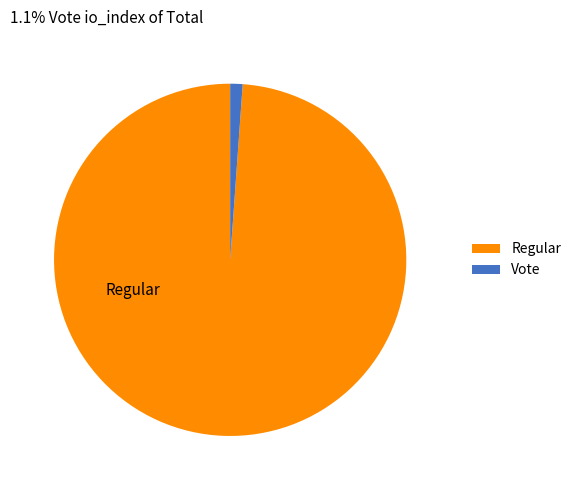

Which category has the biggest portion of the pie?

Regular